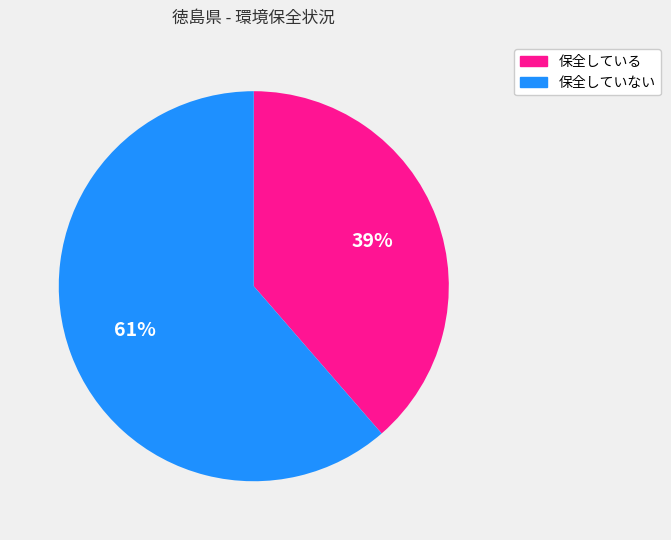

How many slices are in this pie chart?

2